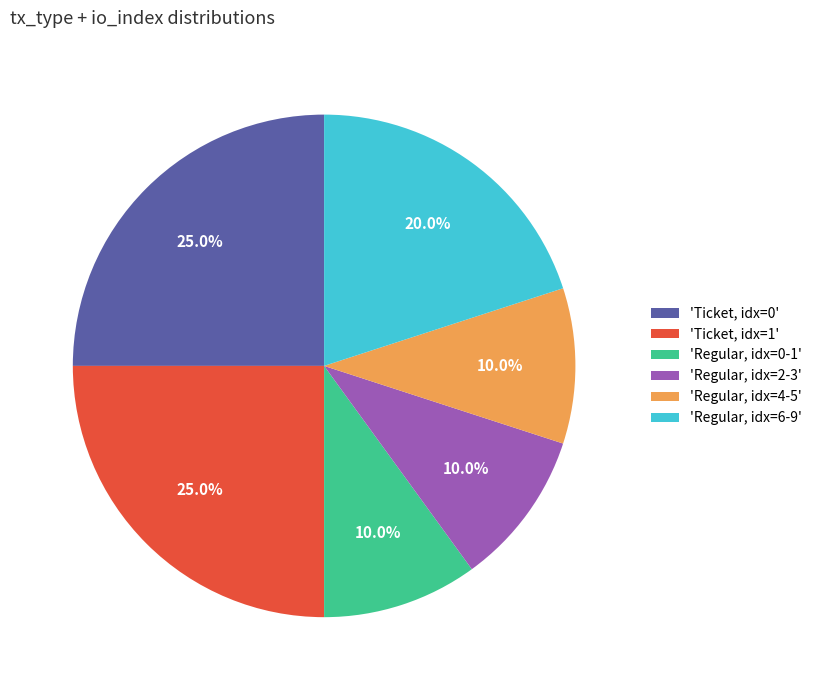

Is 'Regular, idx=2-3' the majority of the pie?

No